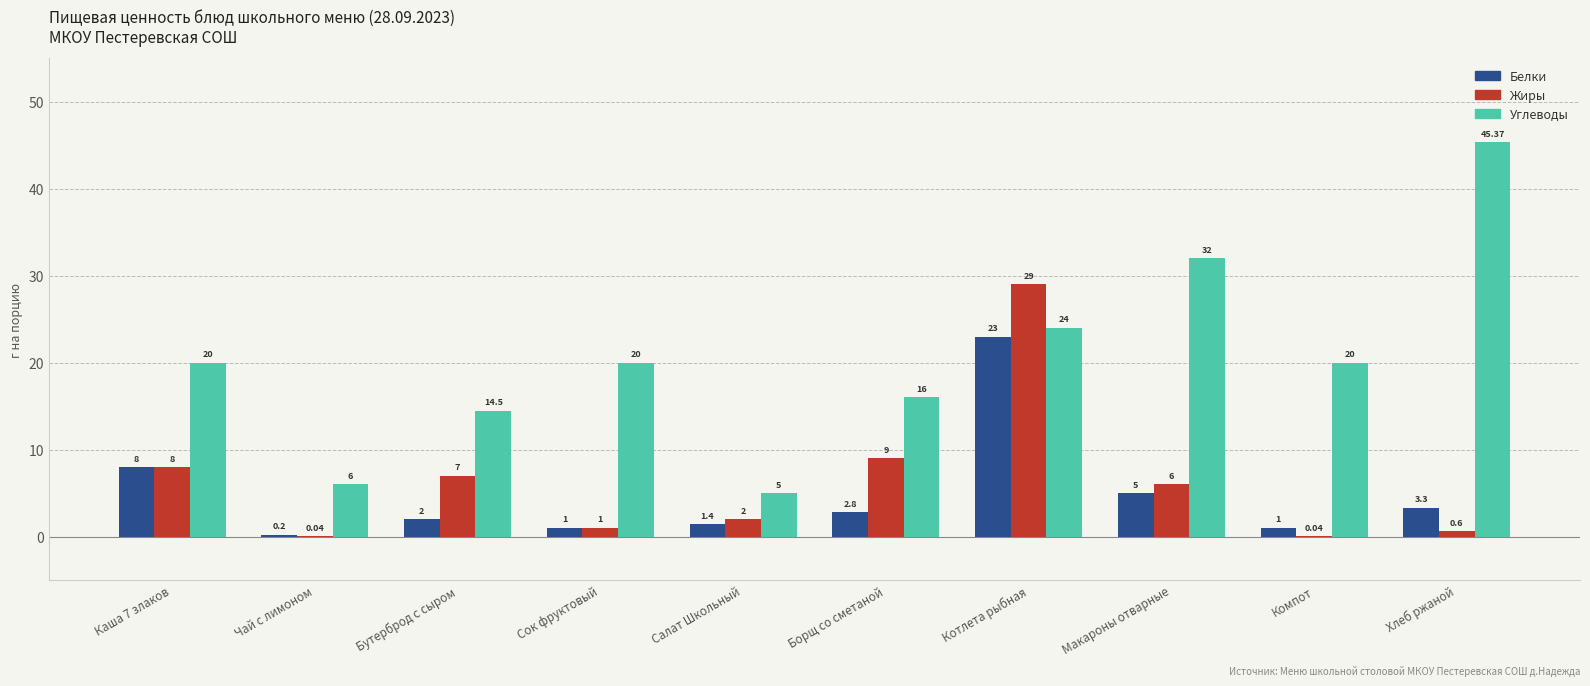

What is the sum of all Углеводы values?

202.9